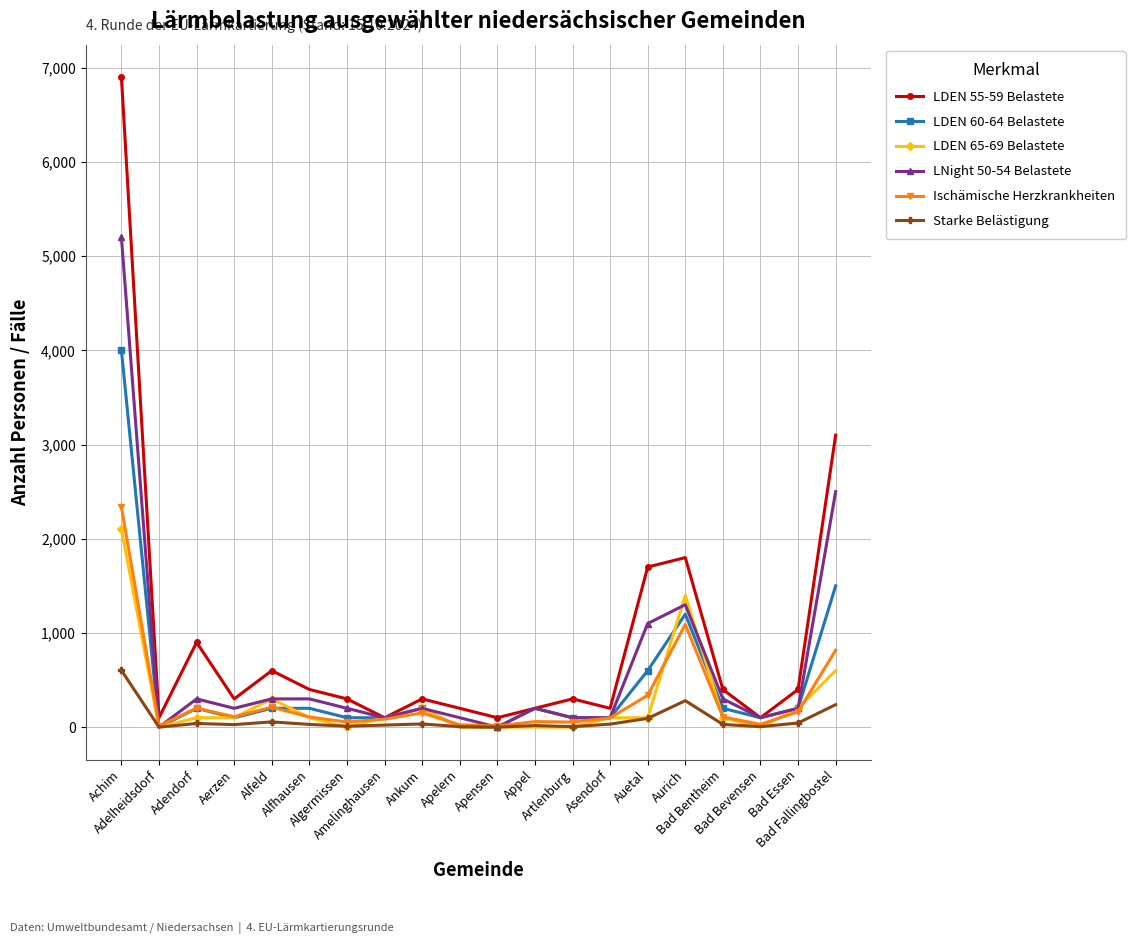

What are all the series names shown in the legend?

LDEN 55-59 Belastete, LDEN 60-64 Belastete, LDEN 65-69 Belastete, LNight 50-54 Belastete, Ischämische Herzkrankheiten, Starke Belästigung